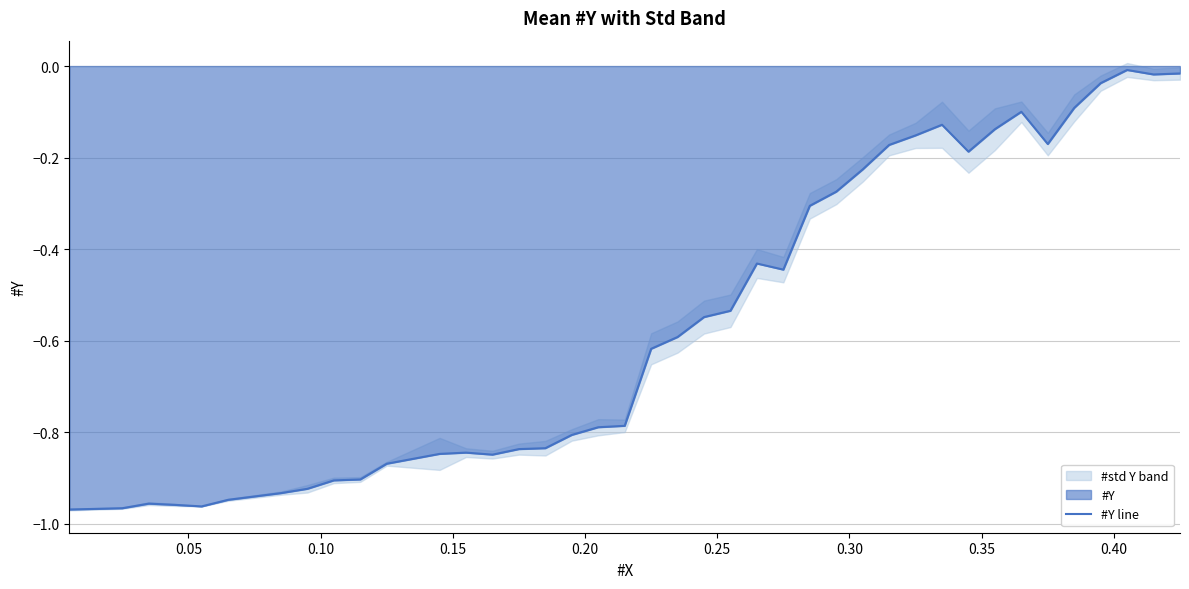

What is the difference between the second highest and minimum values?

1.0